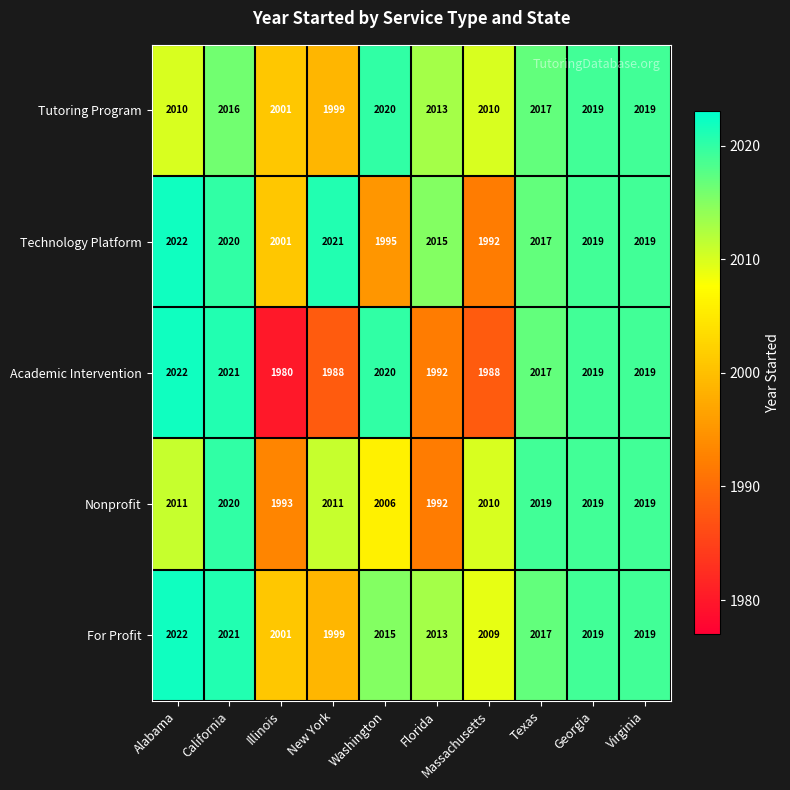

Is it true that For Profit equals 2022 at Alabama?

True